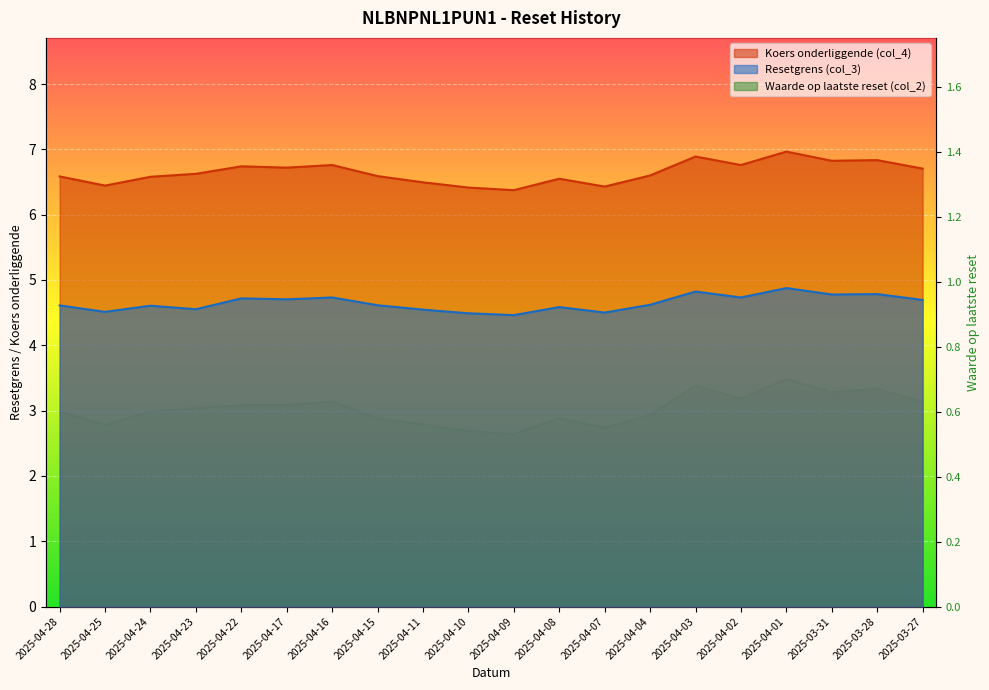

What are all the series names shown in the legend?

Resetgrens (col_3), Koers onderliggende (col_4), Waarde op laatste reset (col_2)